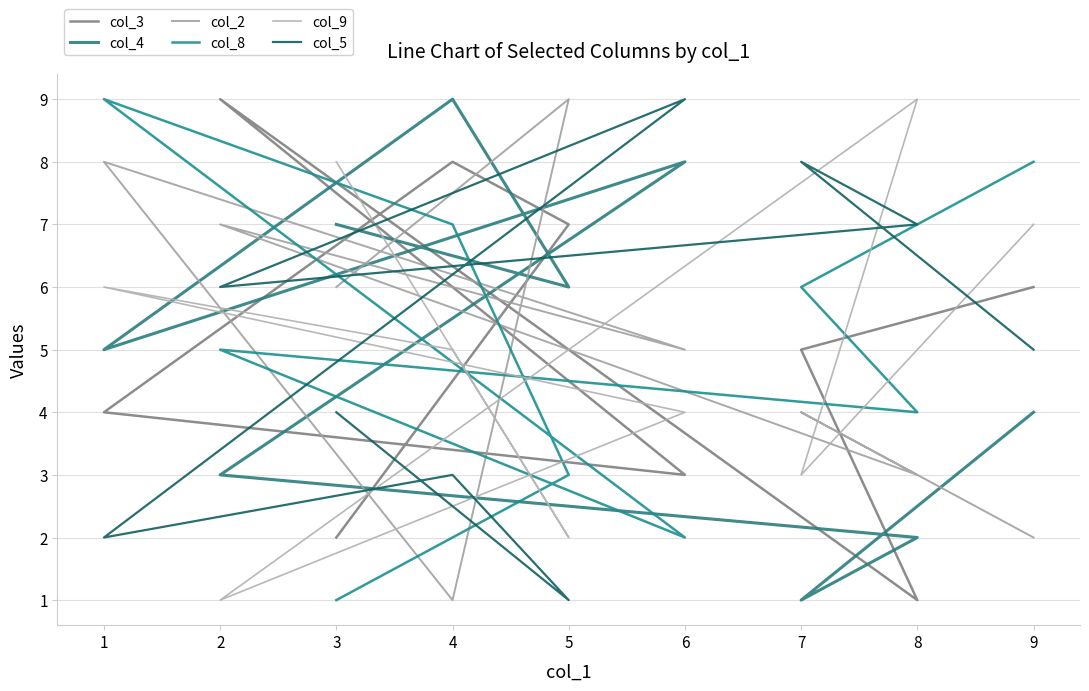

What is the difference between the maximum and minimum values in the col_9 series?

8